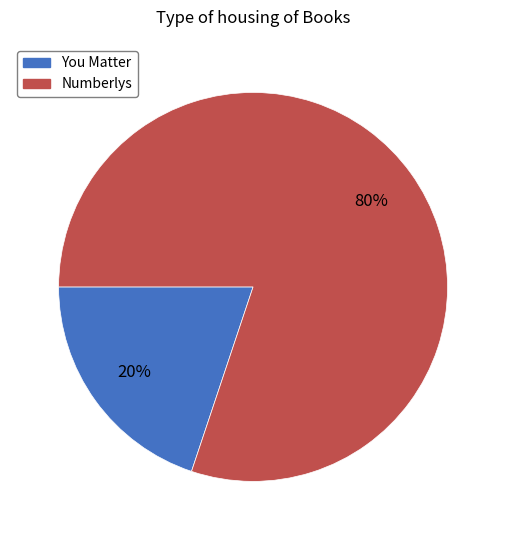

Is there a majority slice in this chart?

Yes